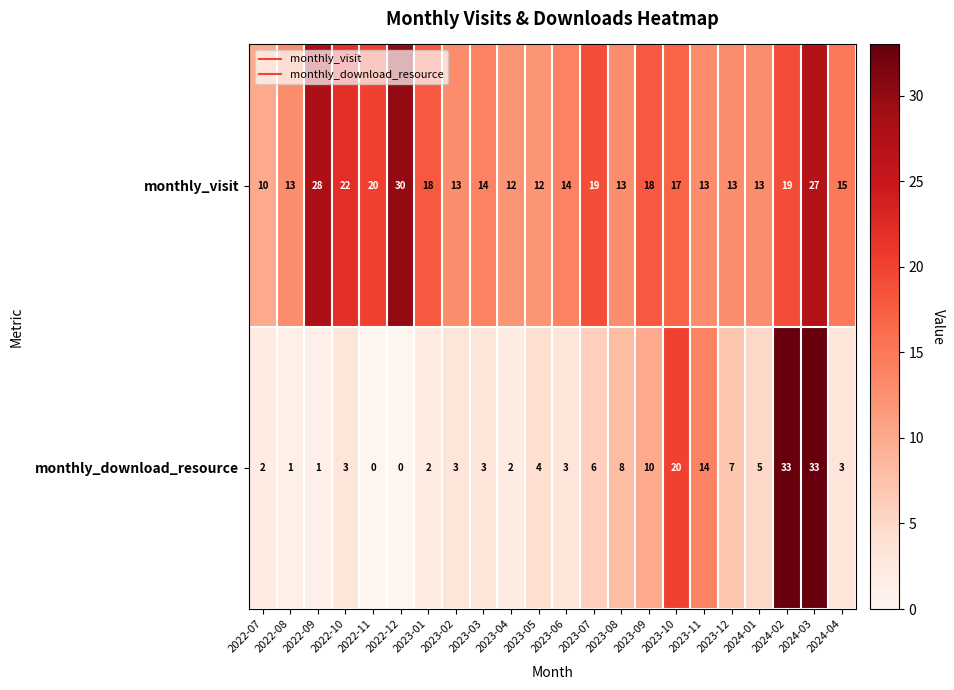

Is it true that monthly_download_resource equals 3 at 2023-01?

False